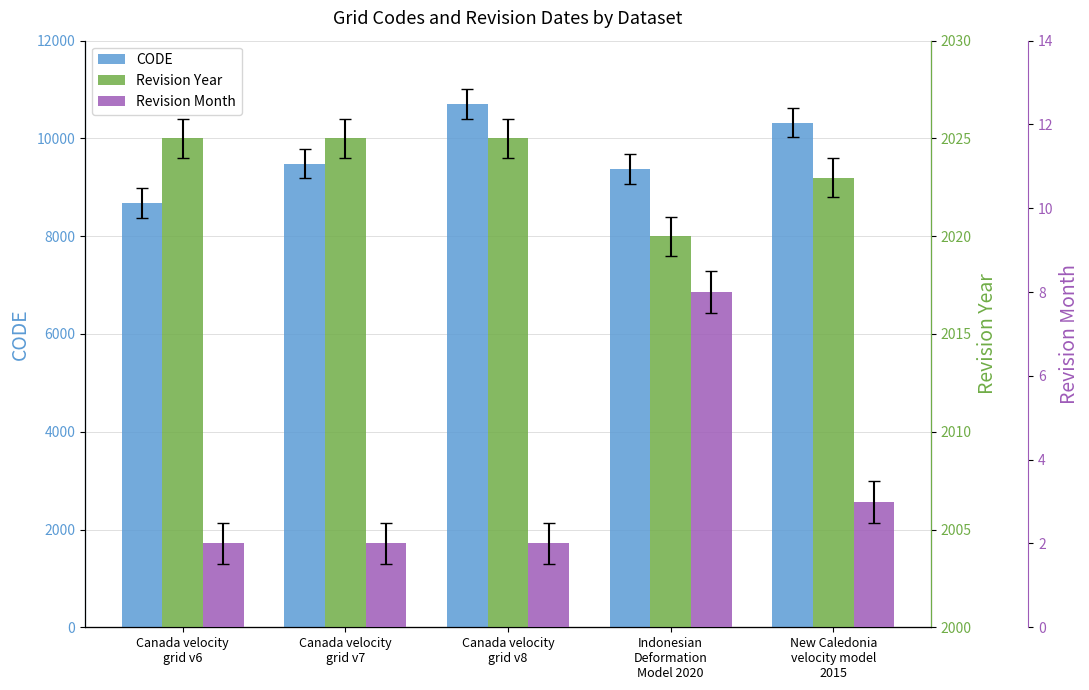

What is the difference between the maximum and minimum values in the Revision Month series?

6